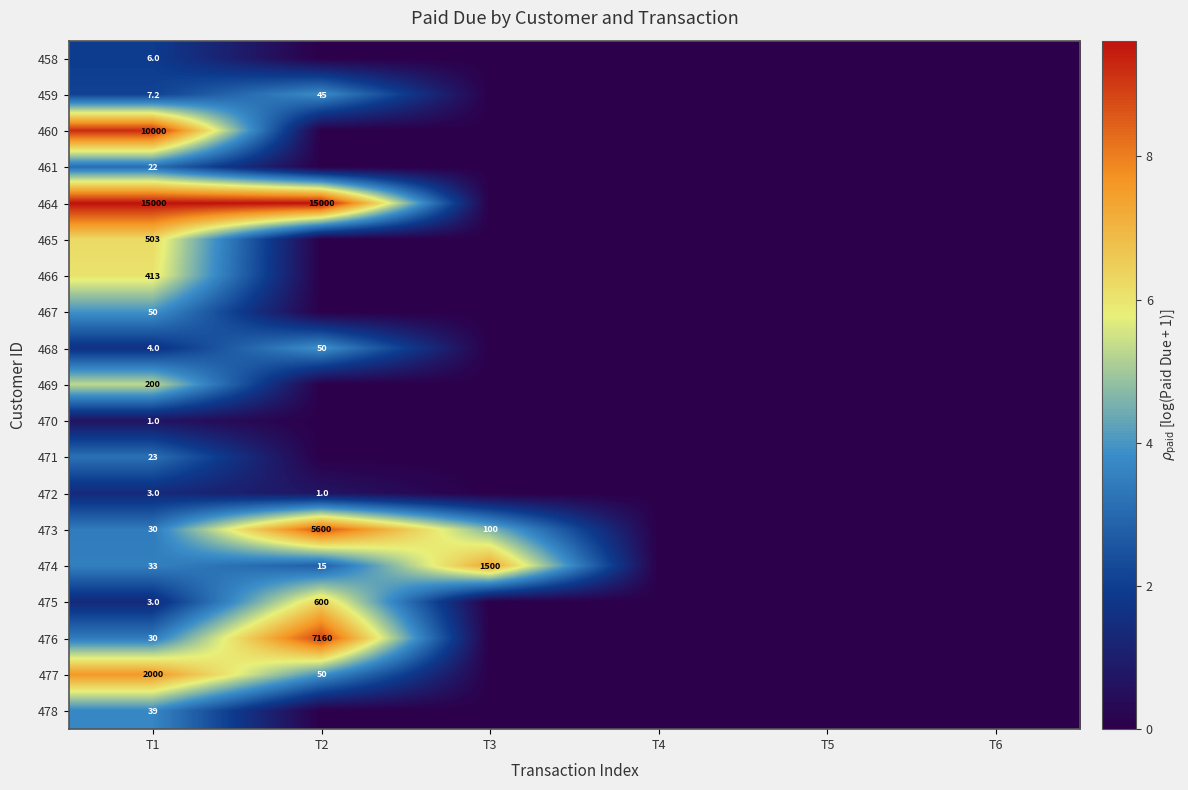

At which category is the sum across all series the highest?

T1